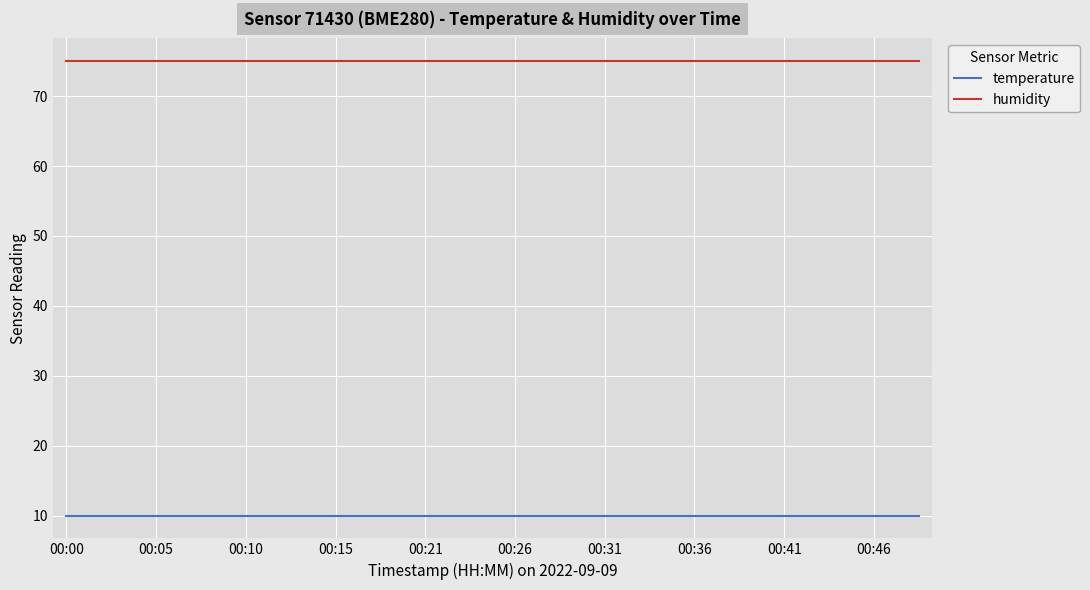

True or false: humidity and temperature intersect in this chart.

False